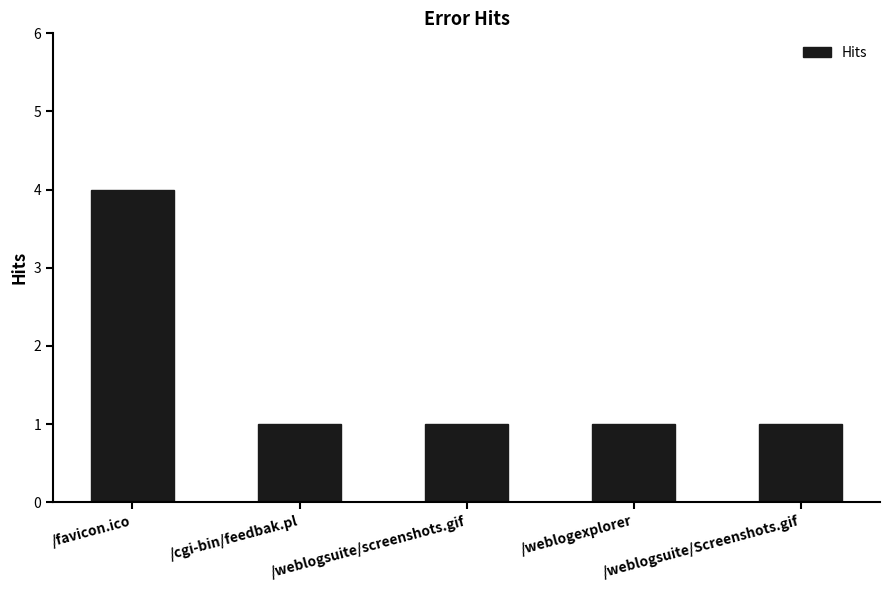

What is the difference between the values at /cgi-bin/feedbak.pl and /favicon.ico?

3